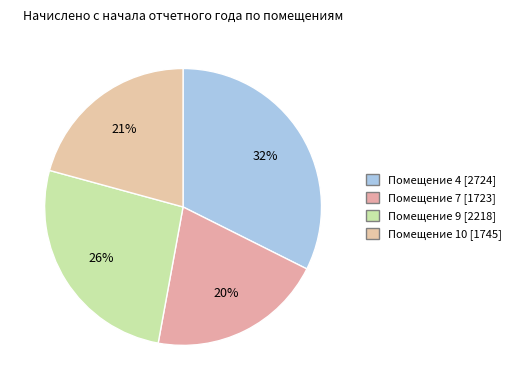

Count the number of slices in the pie.

4